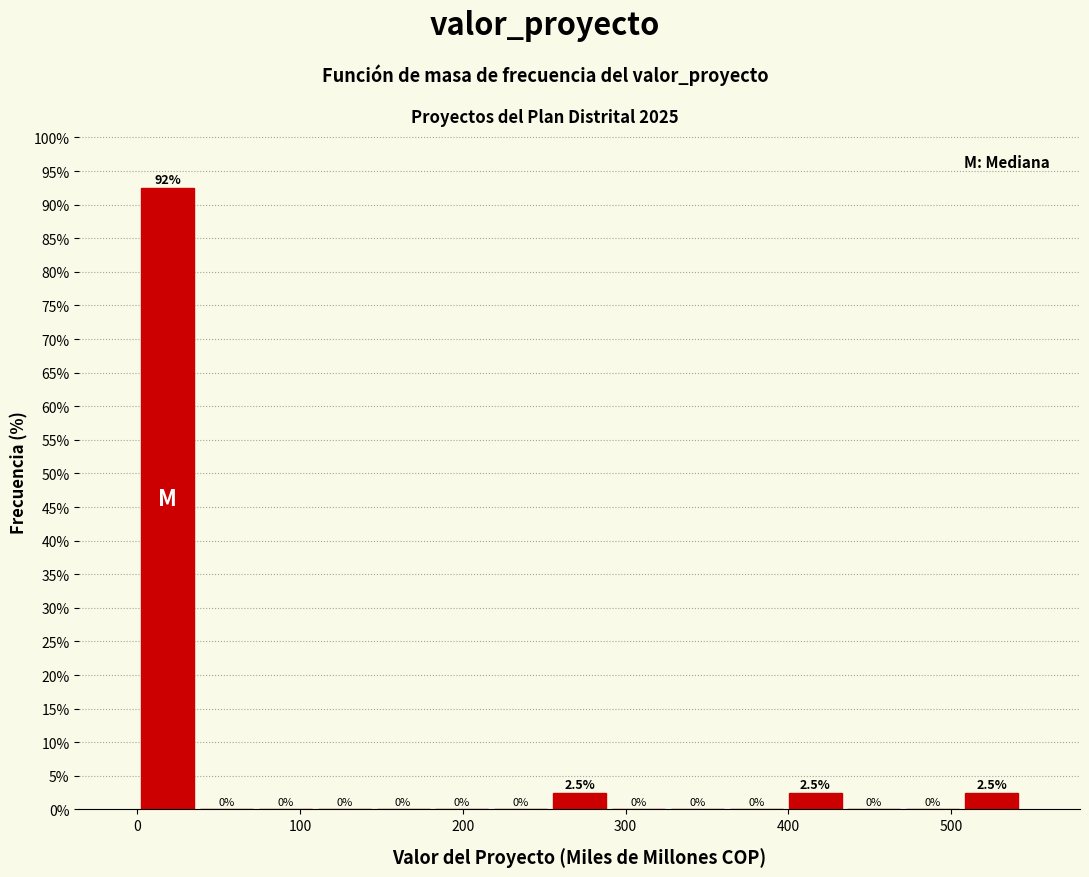

Around what value on the x-axis is the tallest bar? Give the approximate position of its centre, as read against the axis.

20